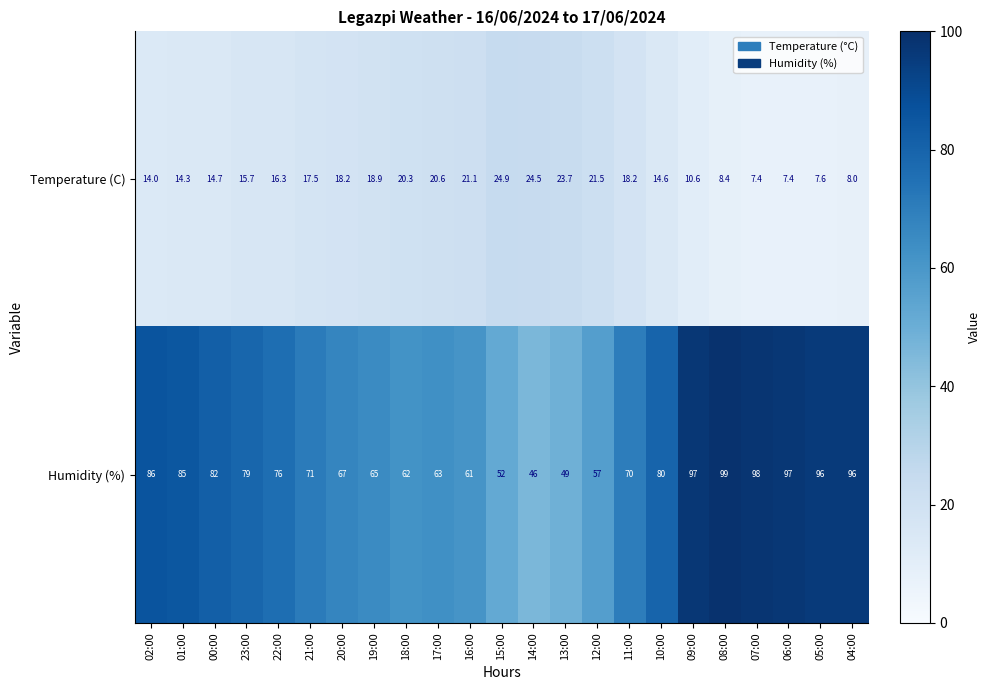

Rank the series by their average value, from highest to lowest.

Humidity (%), Temperature (C)